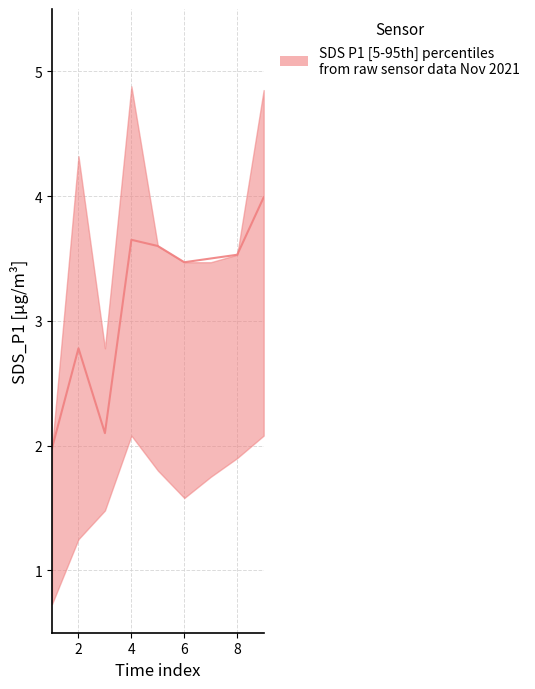

At which category does the data reach its first local peak?

2